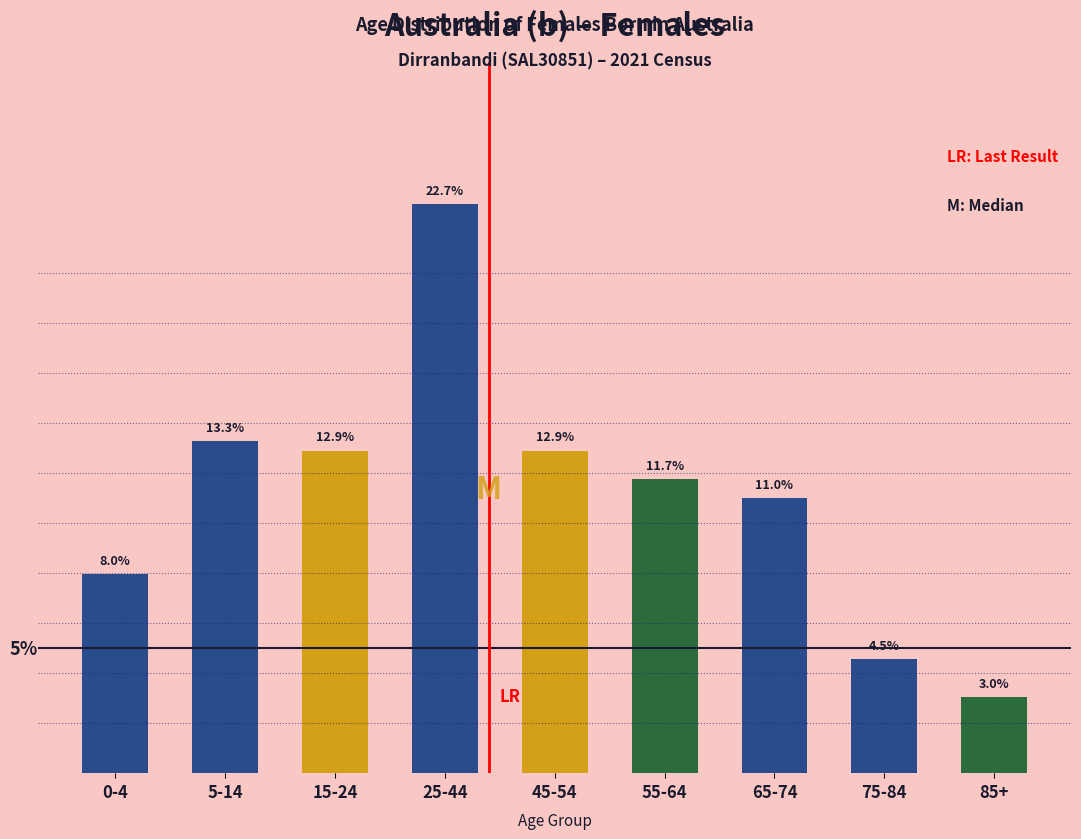

Where does the data first go above 11?

5-14